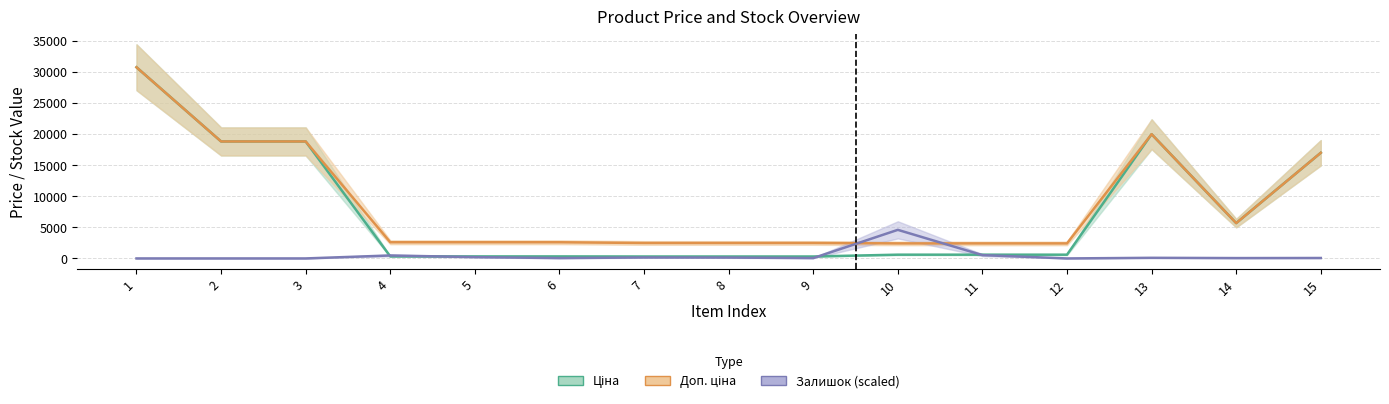

Reading right to left, list all the values displayed in this chart.

Ціна: 15=16976.3	14=5673.8	13=19964.2	12=603.7	11=603.7	10=603.7	9=310.3	8=310.3	7=310.3	6=324.8	5=324.8	4=324.8	3=18796.8	2=18796.8	1=30717.1
Доп. ціна: 15=16976.3	14=5673.8	13=19964.2	12=2414.8	11=2414.8	10=2414.8	9=2482.4	8=2482.4	7=2482.4	6=2598.3	5=2598.3	4=2598.3	3=18796.8	2=18796.8	1=30717.1
Залишок (scaled): 15=70.0	14=56.0	13=98.0	12=0.0	11=532.2	10=4593.6	9=56.0	8=140.0	7=154.1	6=56.0	5=210.1	4=476.2	3=0.0	2=0.0	1=0.0